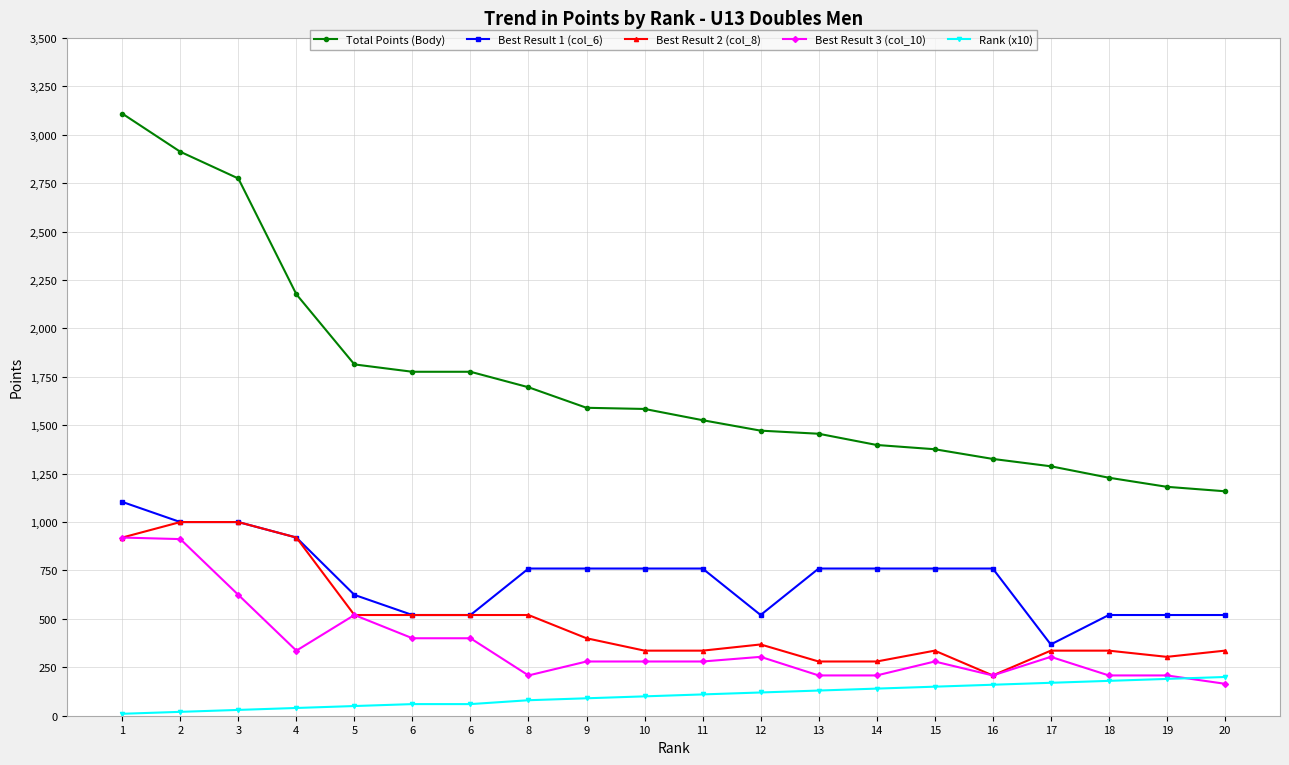

True or false: Best Result 1 (col_6) has a value of 1000 at 2.

True